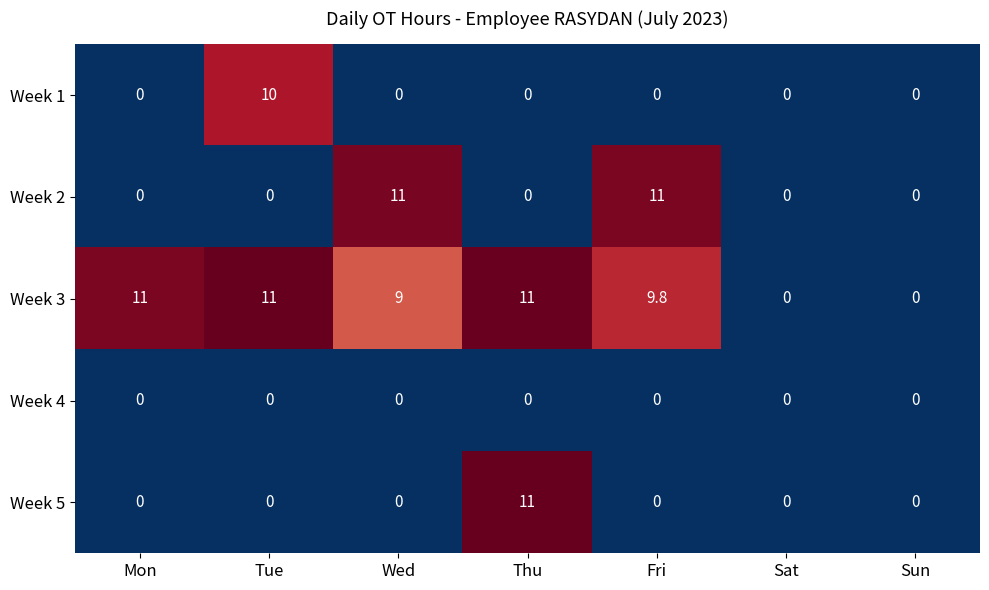

Between Fri and Sat, which series saw the biggest shift?

Week 2